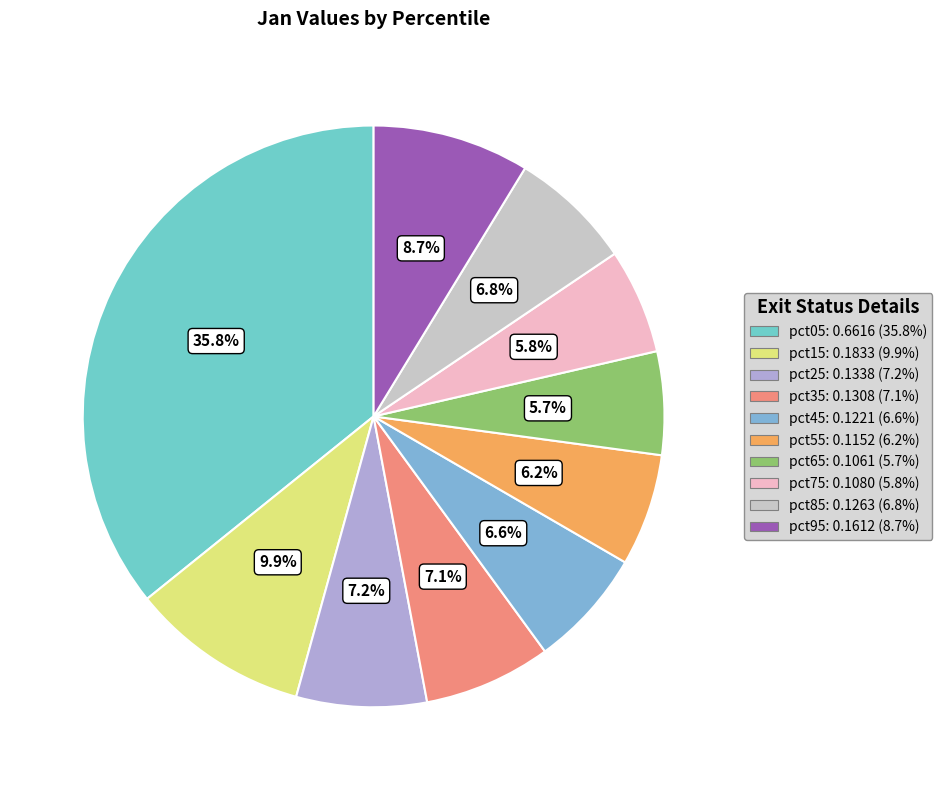

Does any single category account for the majority?

No